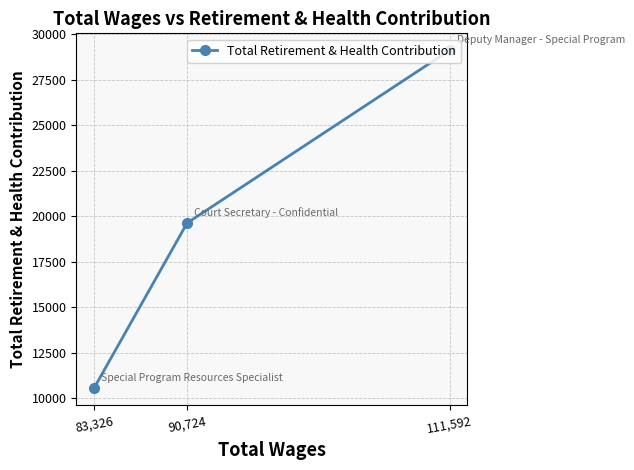

Reading left to right, transcribe all the data shown in this chart.

83,326=10564	90,724=19627	111,592=29113